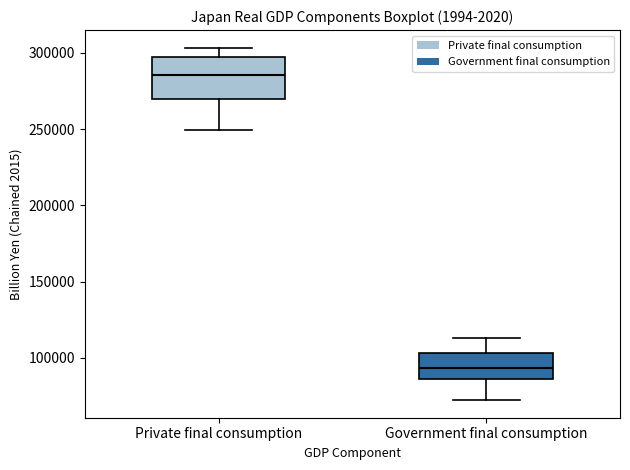

Which box's median line is the lowest?

Government final consumption